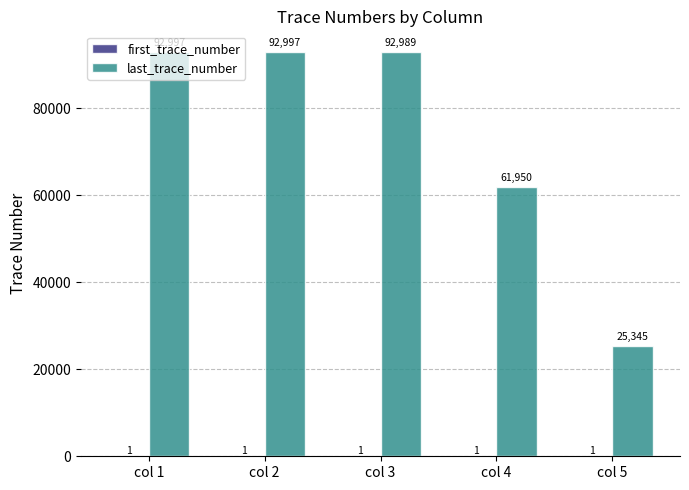

Count the number of categories in the chart.

5